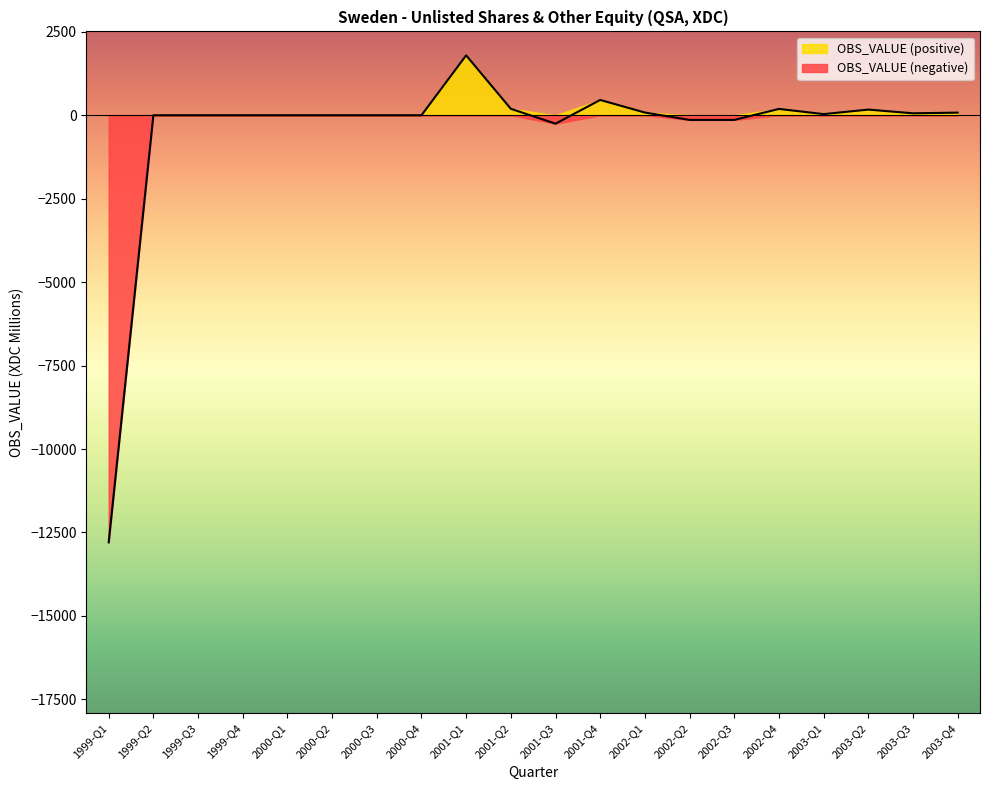

Rank the categories by value from highest to lowest.

2001-Q1, 2001-Q4, 2001-Q2, 2002-Q4, 2003-Q2, 2002-Q1, 2003-Q4, 2003-Q3, 2003-Q1, 1999-Q2, 1999-Q3, 1999-Q4, 2000-Q1, 2000-Q2, 2000-Q3, 2000-Q4, 2002-Q2, 2002-Q3, 2001-Q3, 1999-Q1